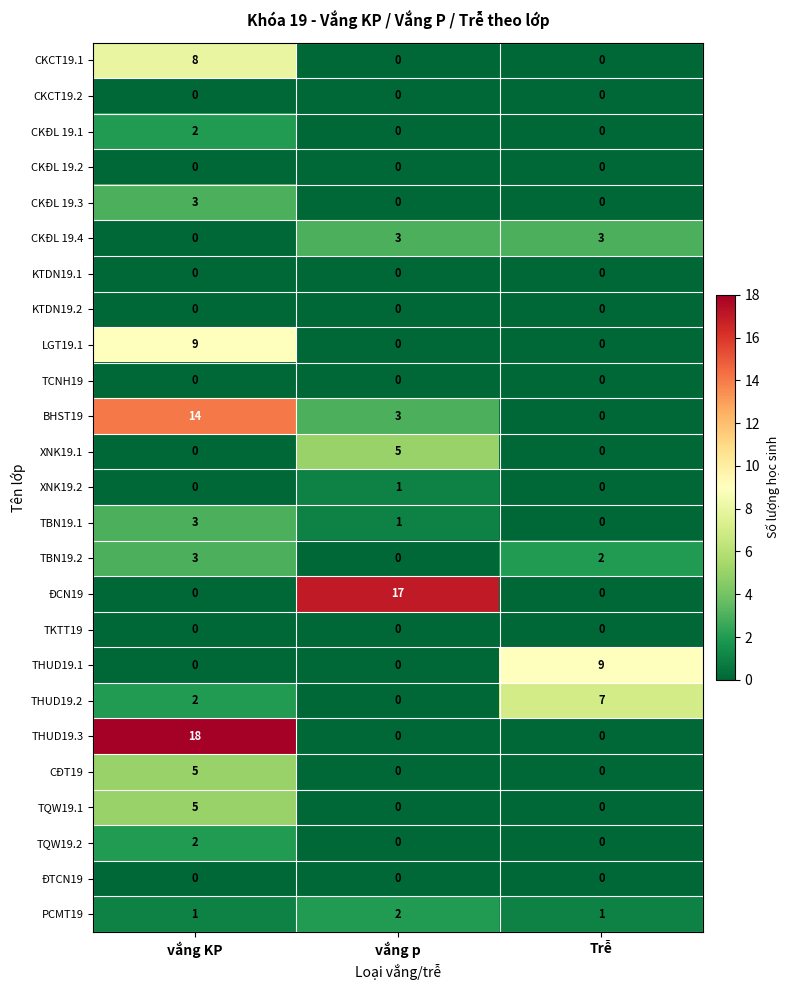

What is the spread (max minus min) of values at vắng KP?

18